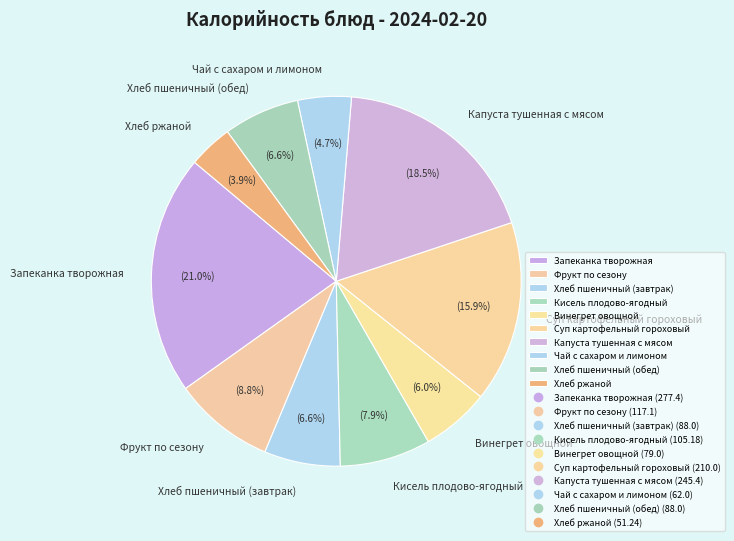

Combined, do Хлеб ржаной and Капуста тушенная с мясом account for over 50%?

No